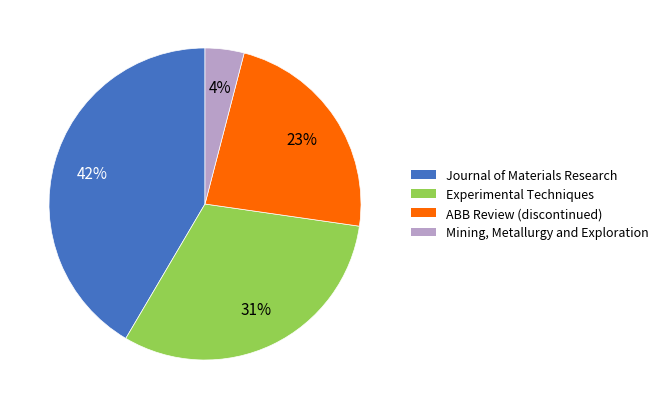

How many segments does this pie chart have?

4